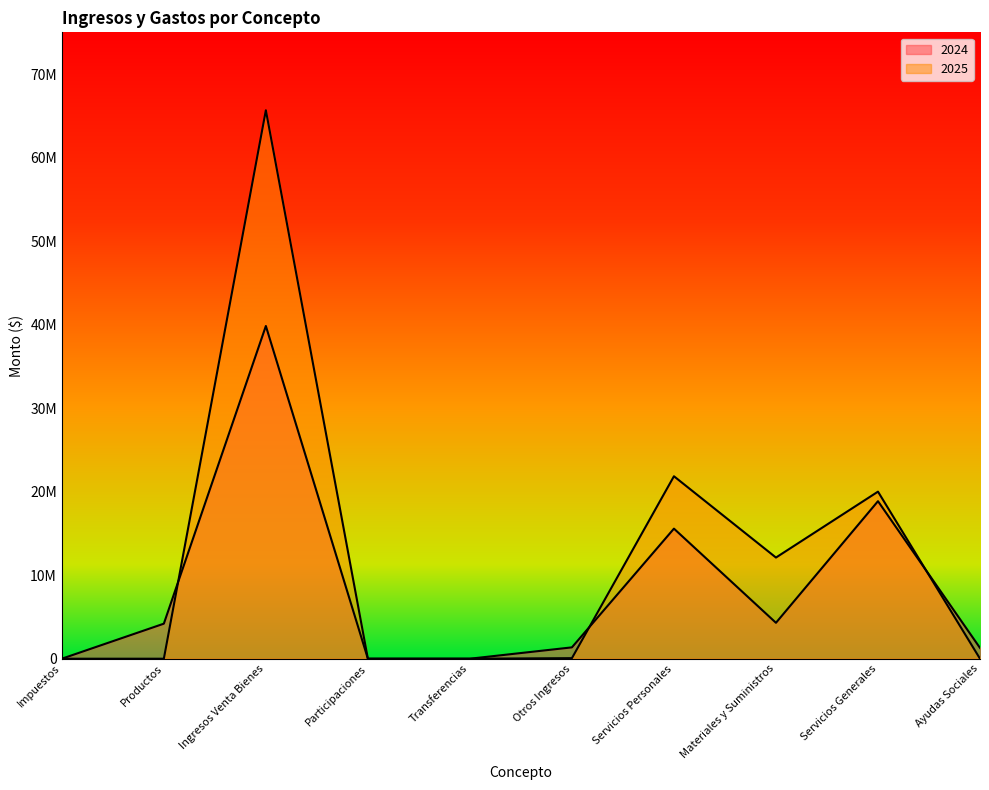

Reading left to right, transcribe all the data shown in this chart.

2024: Impuestos=0.0	Productos=4195315.9	Ingresos Venta Bienes=39838250.4	Participaciones=0.0	Transferencias=0.0	Otros Ingresos=1358437.3	Servicios Personales=15573976.7	Materiales y Suministros=4300057.7	Servicios Generales=18861453.6	Ayudas Sociales=1290773.1
2025: Impuestos=0.0	Productos=0.0	Ingresos Venta Bienes=65670445.6	Participaciones=0.0	Transferencias=0.0	Otros Ingresos=67073.8	Servicios Personales=21846438.7	Materiales y Suministros=12113093.1	Servicios Generales=20003526.9	Ayudas Sociales=0.0